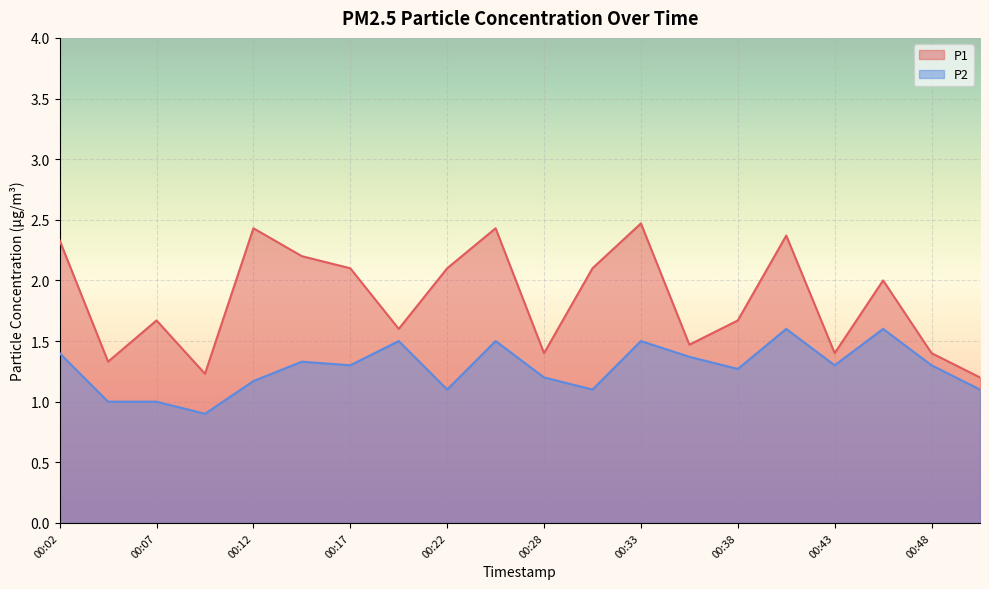

At how many categories does at least one series exceed 1?

20